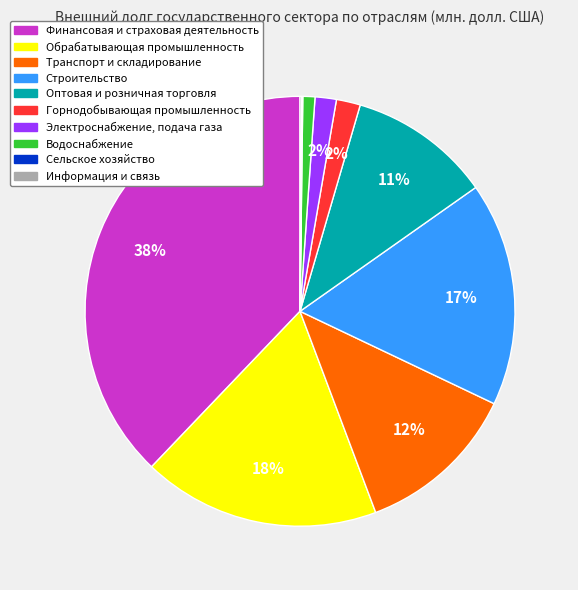

To the nearest percent, what is the average slice percentage?

10%